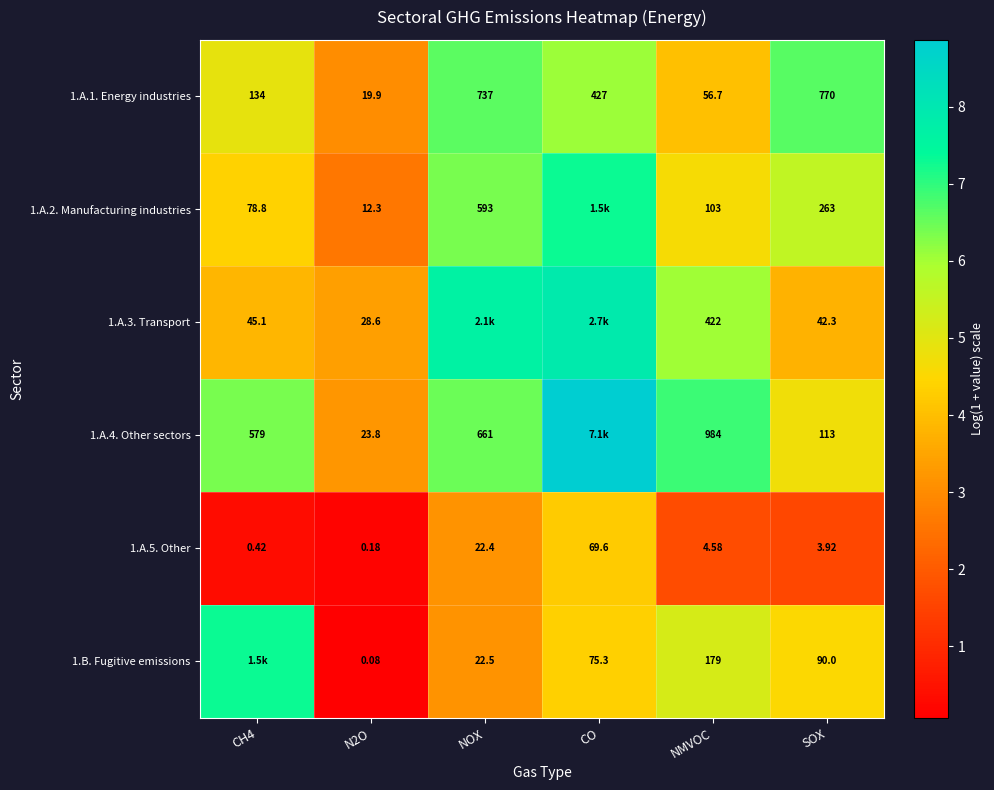

Is the value of 1.A.1. Energy industries at N2O greater than the value of 1.A.4. Other sectors at CH4?

No